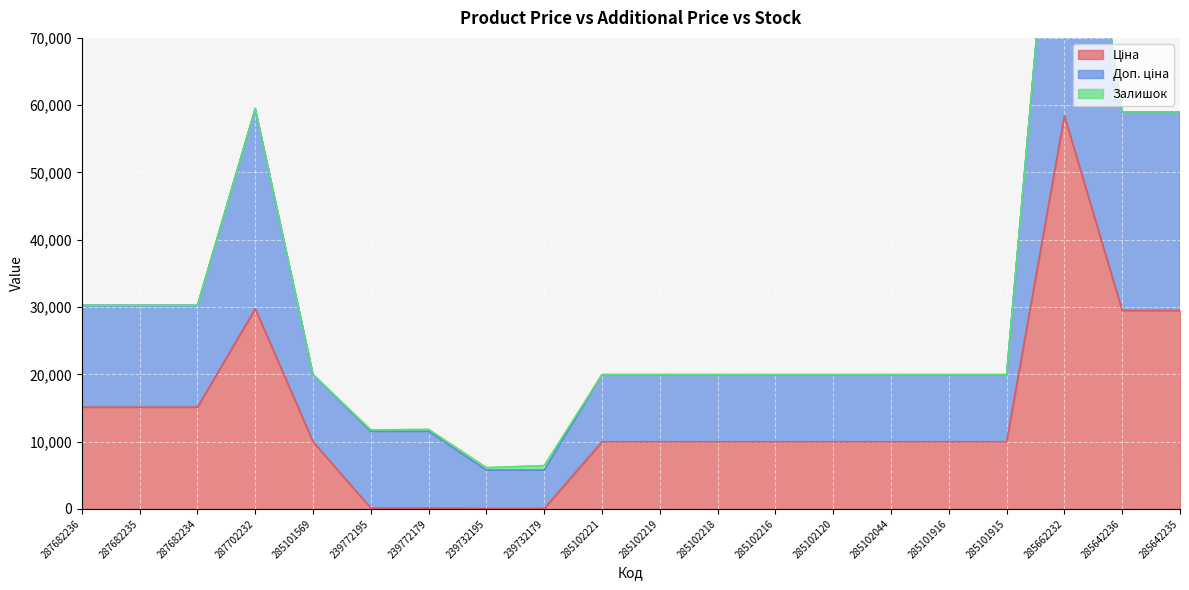

What is the difference between the maximum and minimum values in the Доп. ціна series?

110733.0